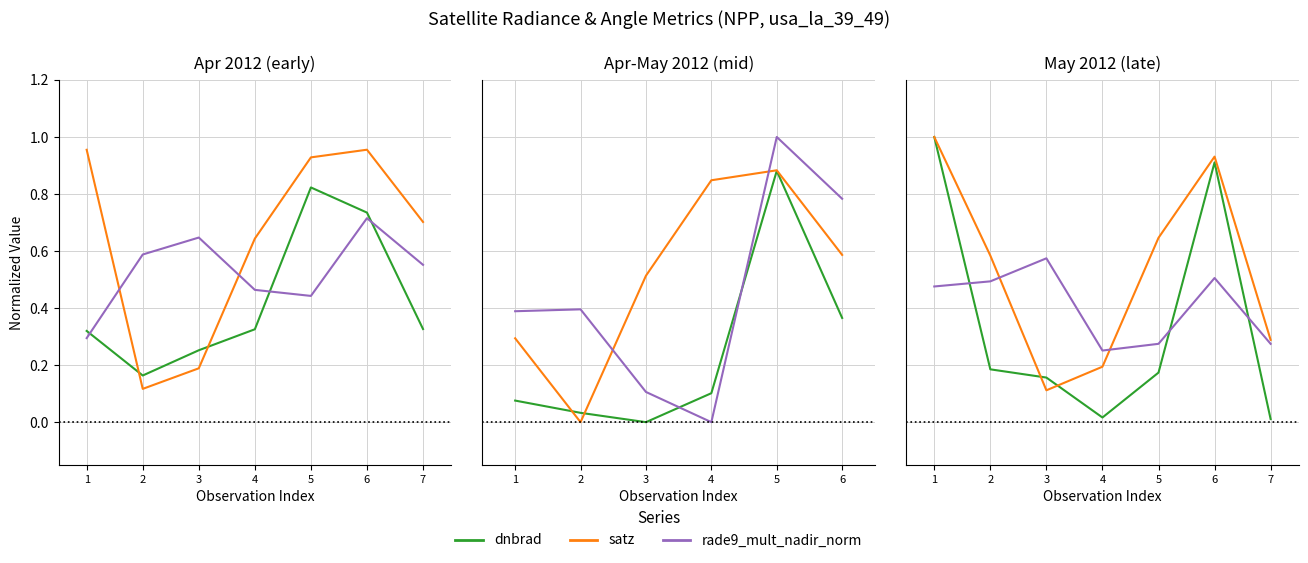

List the labels in order of satz value, largest first.

1, 6, 5, 2, 7, 4, 3